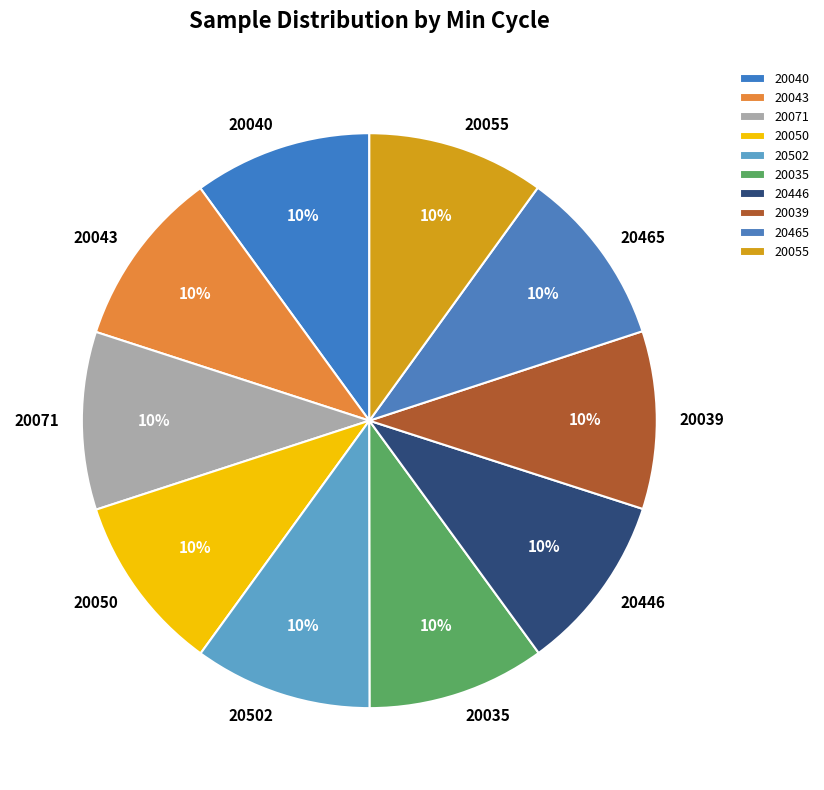

How many slices are in this pie chart?

10